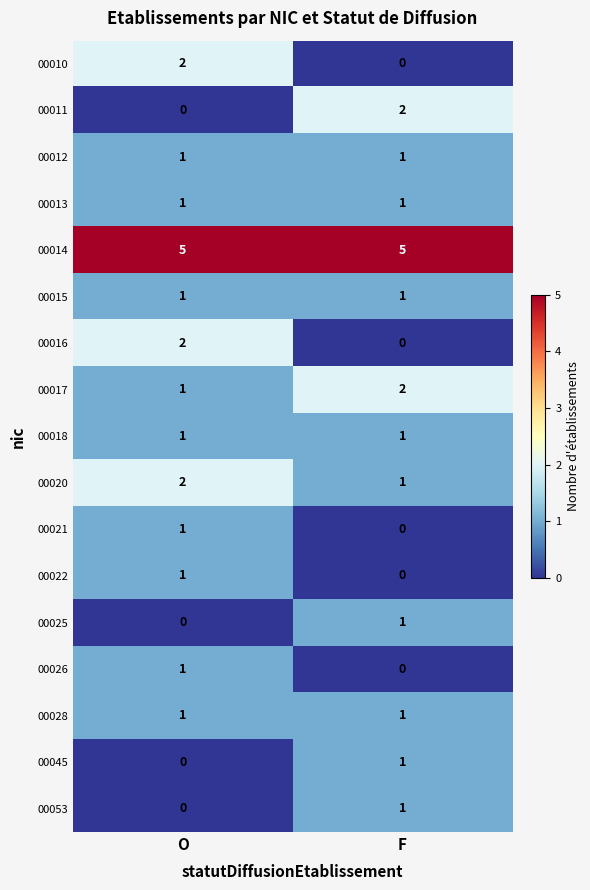

Rank the categories by 00025 value from lowest to highest.

O, F